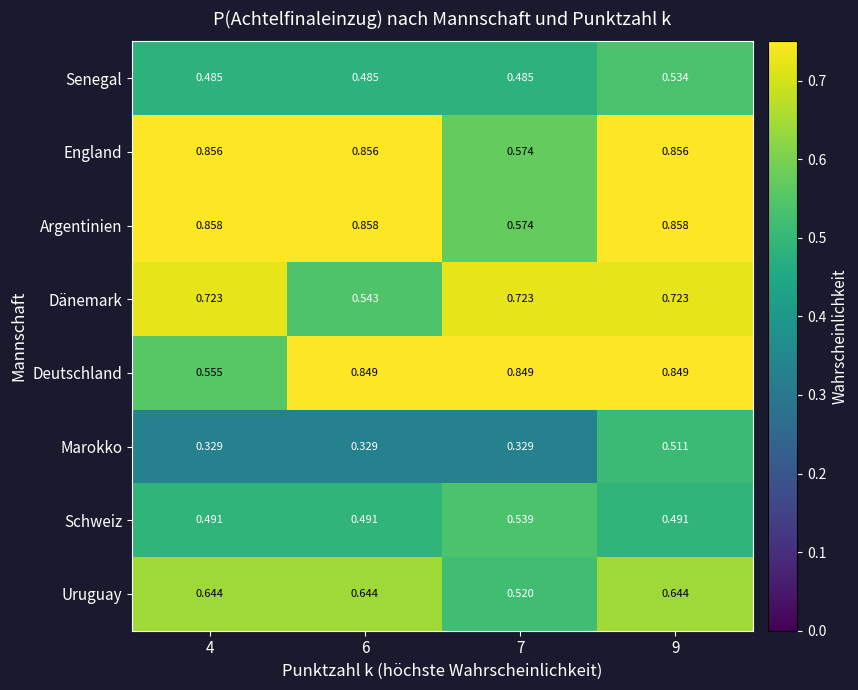

At which category is the sum across all series the highest?

9